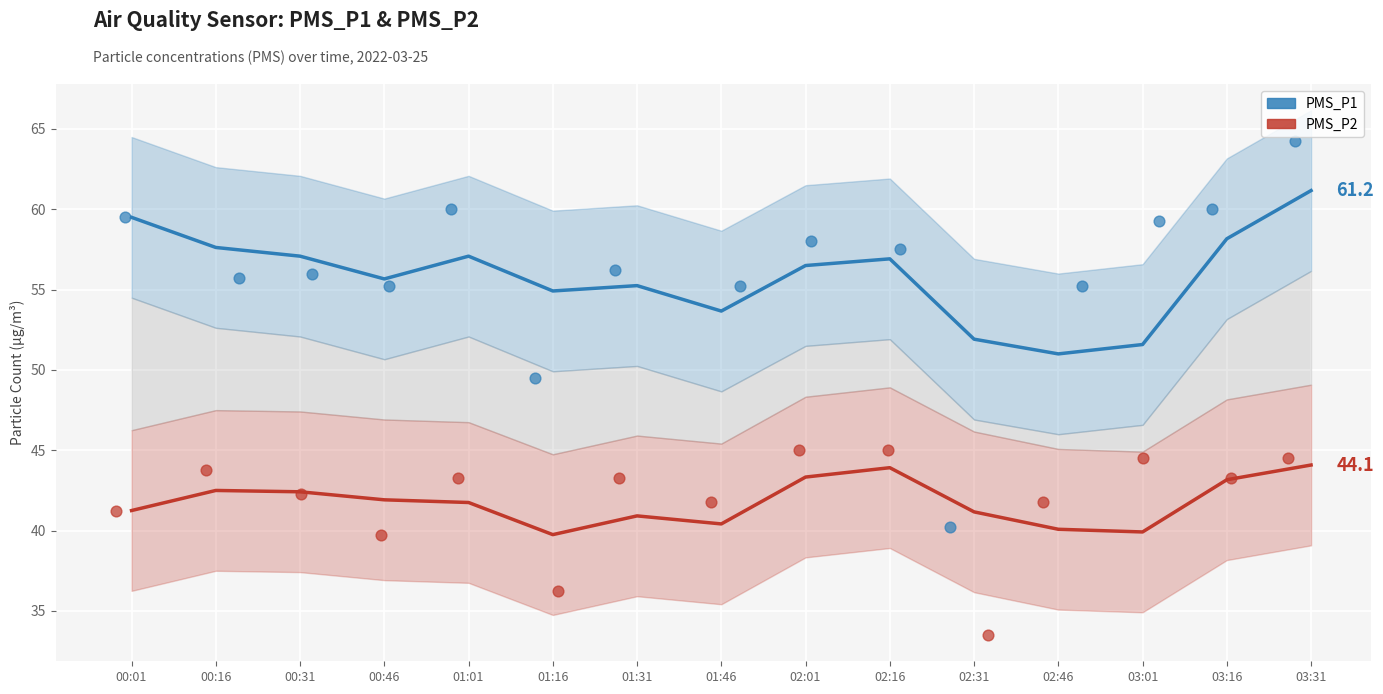

Which series reaches the maximum Y coordinate?

PMS_P1